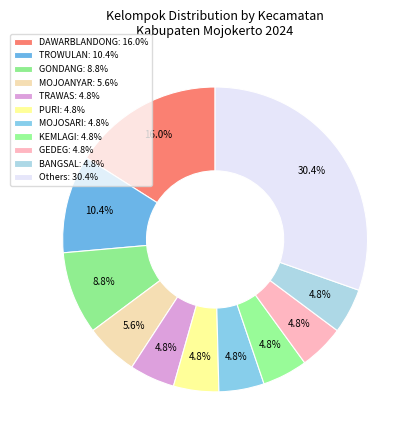

How many slices are in this pie chart?

11